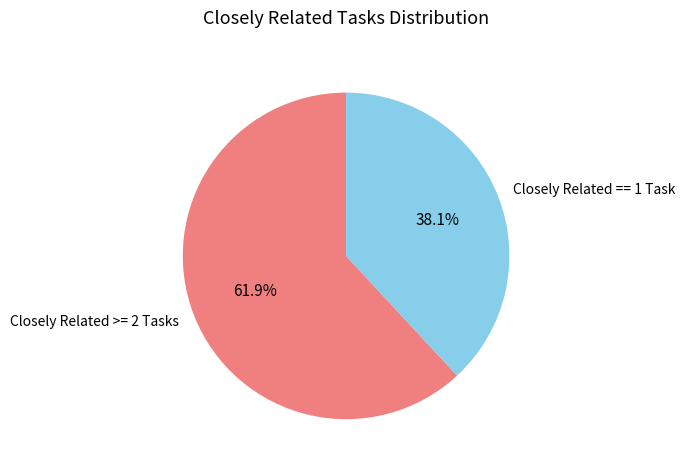

How many slices are in this pie chart?

2